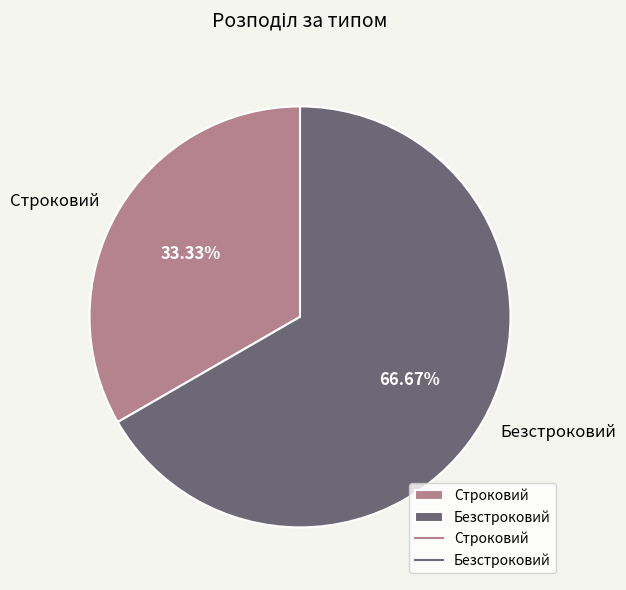

Is there any slice that represents more than half of the pie?

Yes